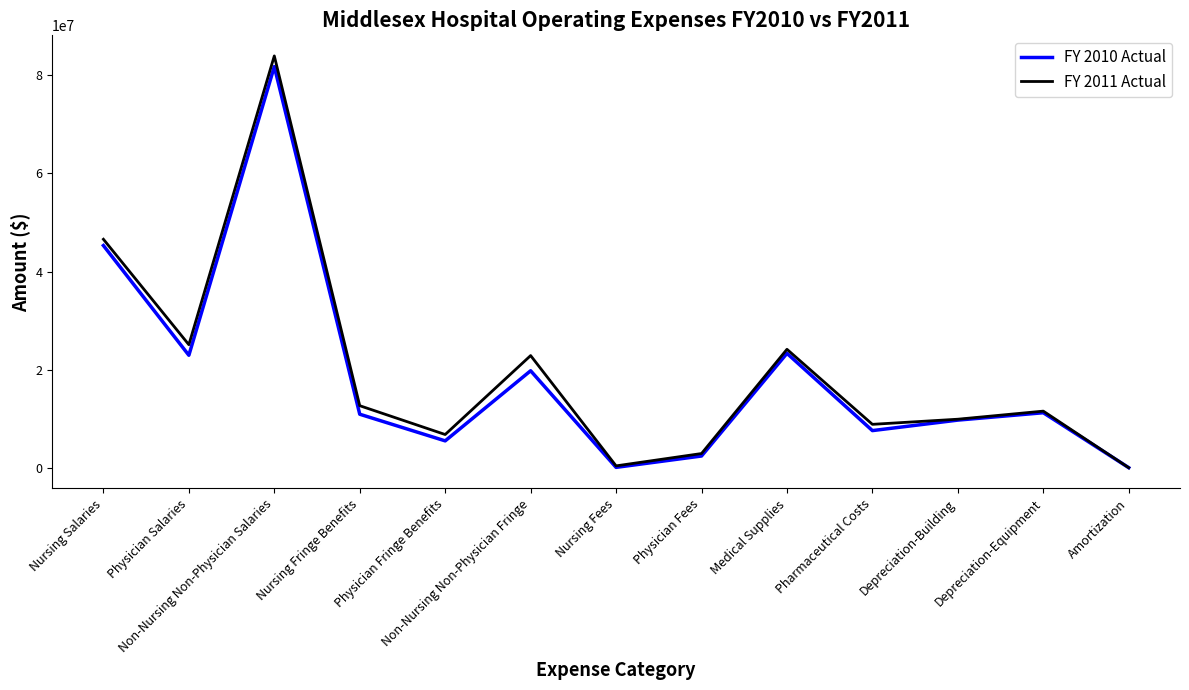

Rank the series by their average value, from lowest to highest.

FY 2010 Actual, FY 2011 Actual